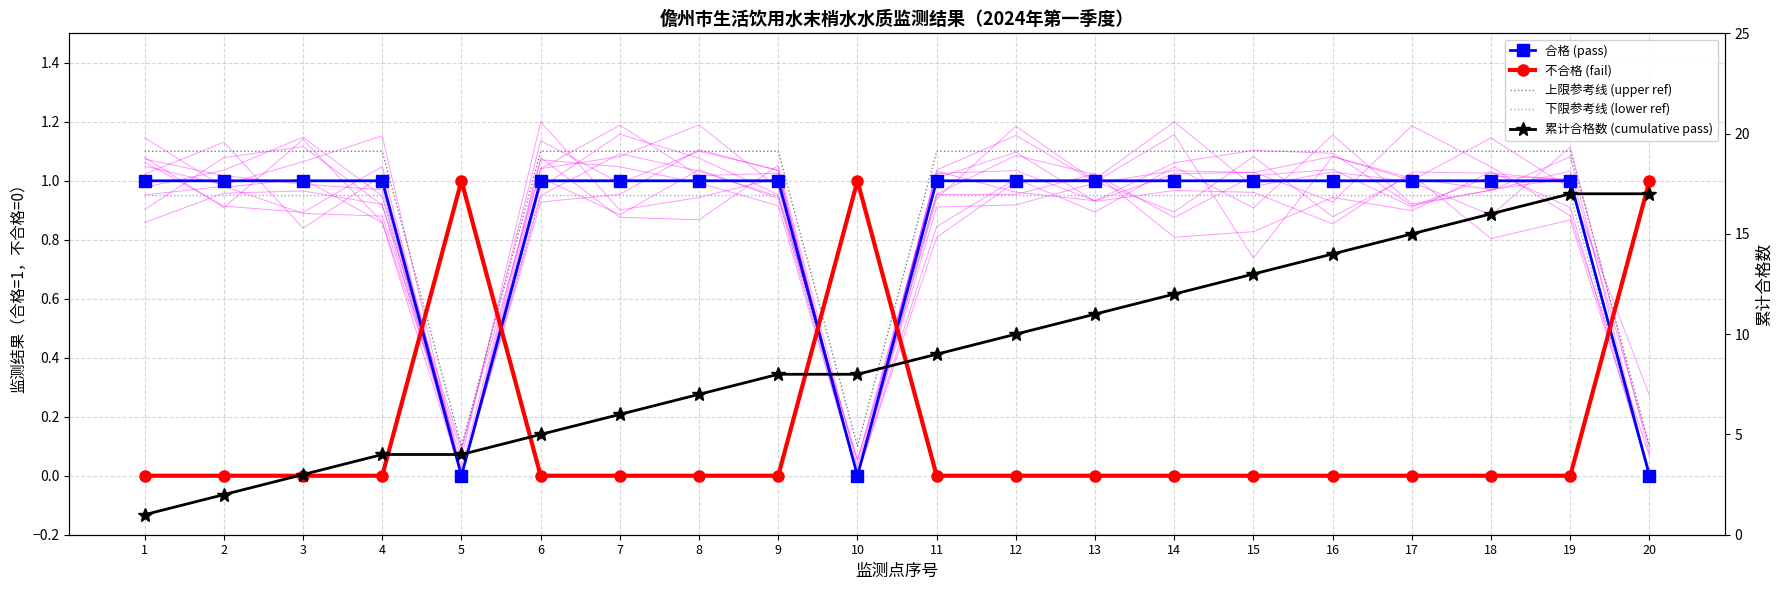

Which series has the widest spread of values?

累计合格数 (cumulative pass)